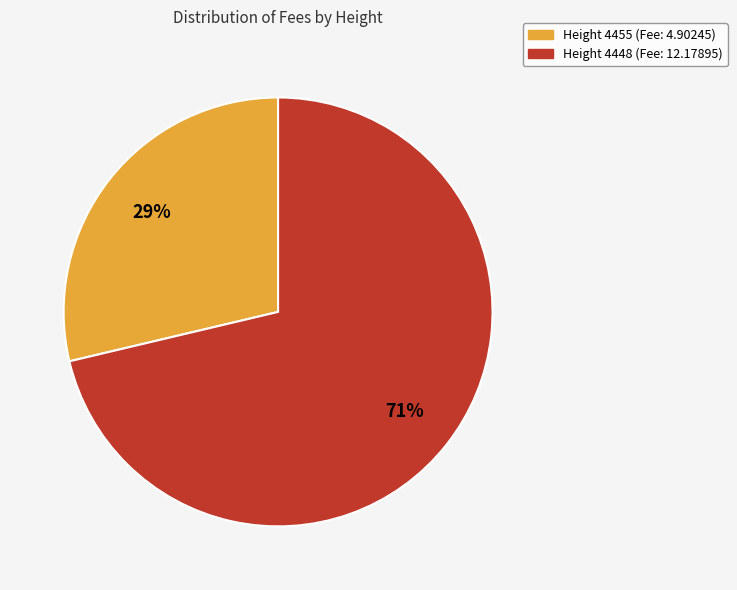

Is the sum of Height 4455 (Fee: 4.90245) and Height 4448 (Fee: 12.17895) greater than half?

Yes